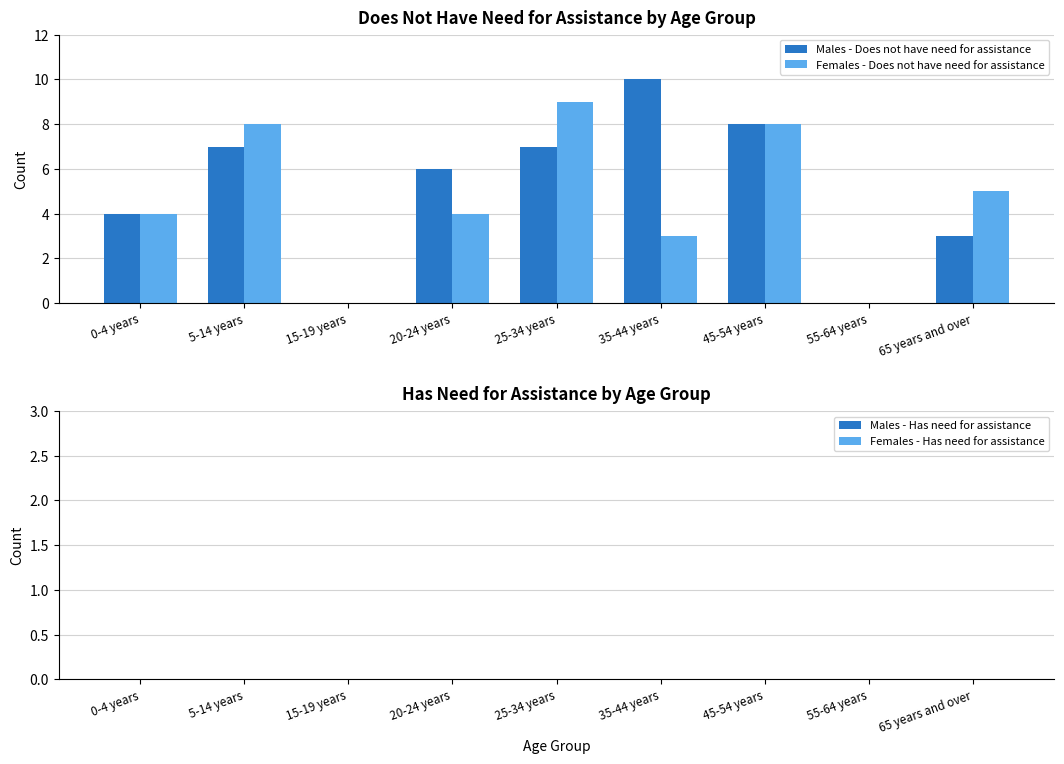

The value of Males - Does not have need for assistance at 0-4 years is 4. True or false?

True